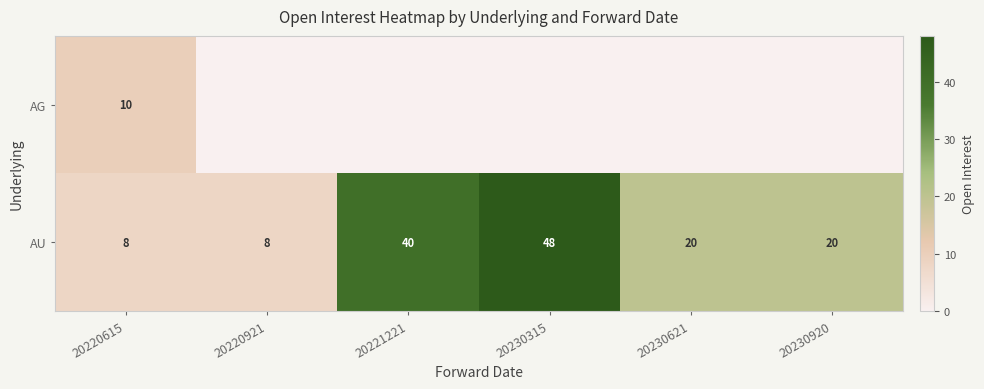

At which category does the chart reach its peak across all series?

20230315